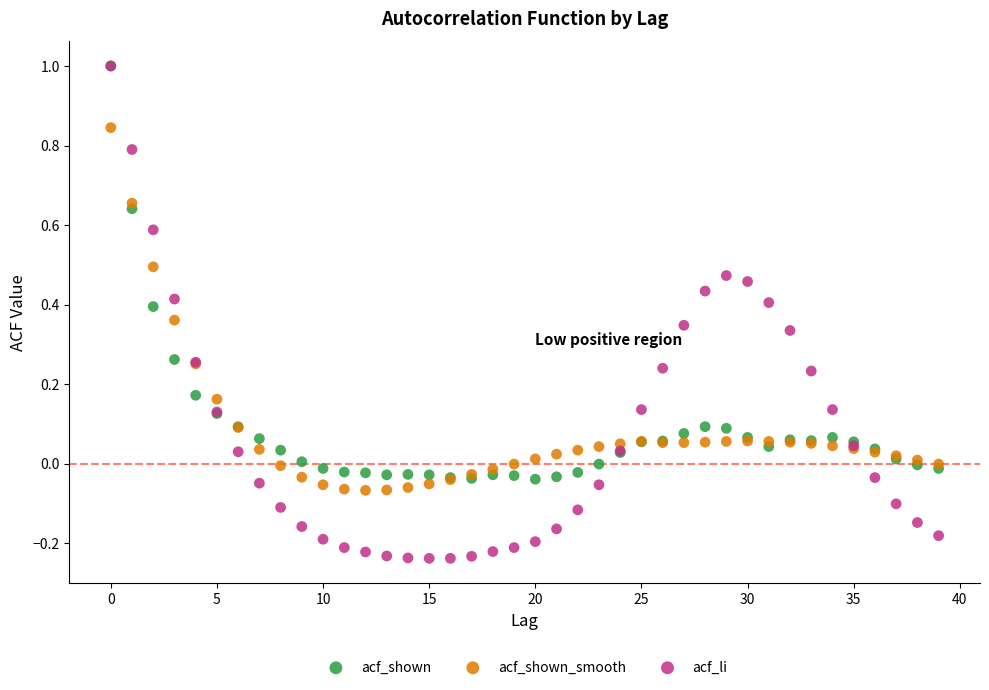

What are all the series names shown in the legend?

acf_shown, acf_shown_smooth, acf_li